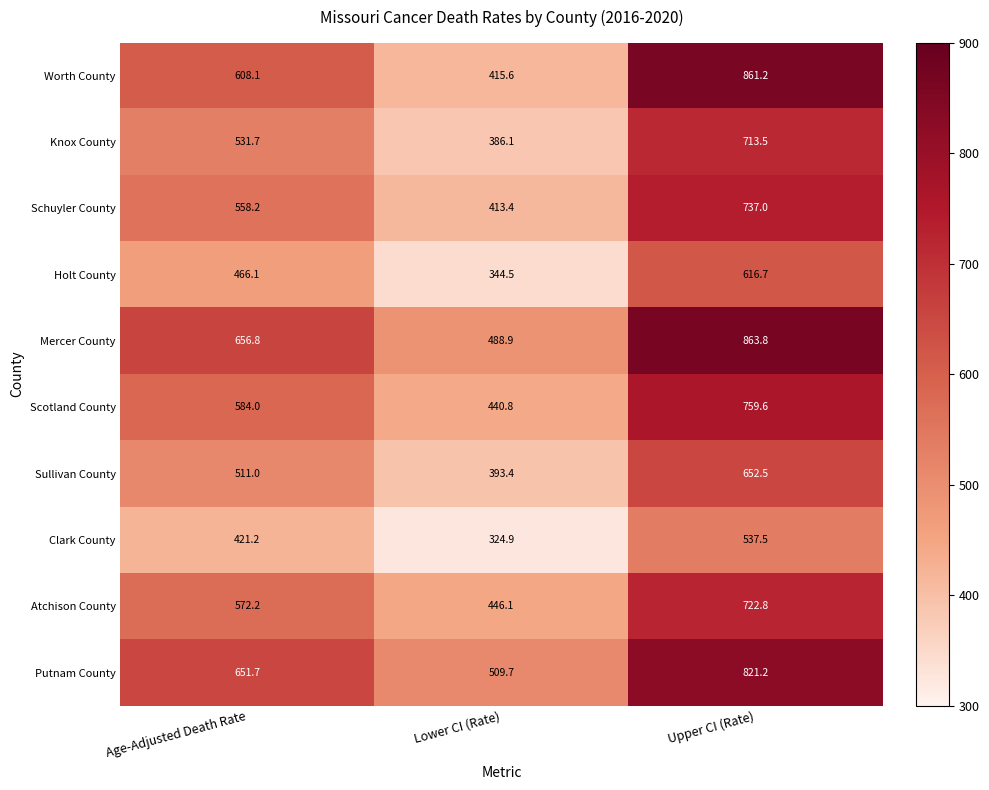

At which label is Worth County closest to 638?

Age-Adjusted Death Rate